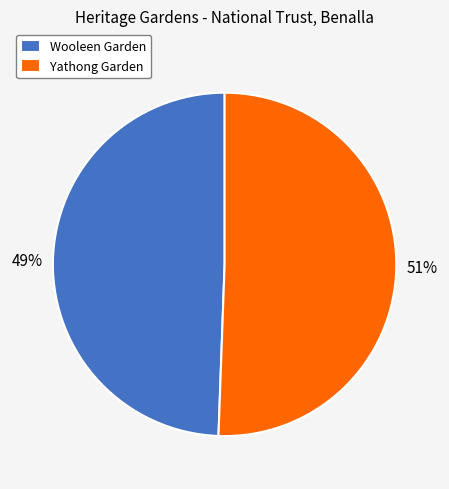

To the nearest percent, what is the combined percentage of Wooleen Garden and Yathong Garden?

100%